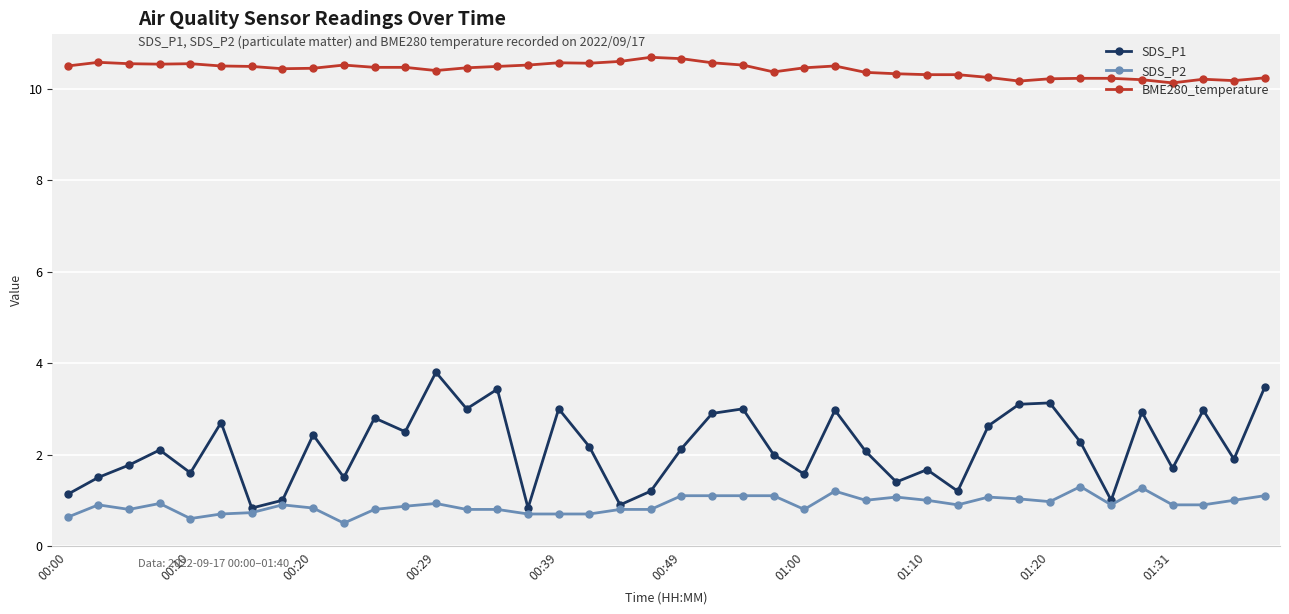

At how many categories does at least one series exceed 6?

40